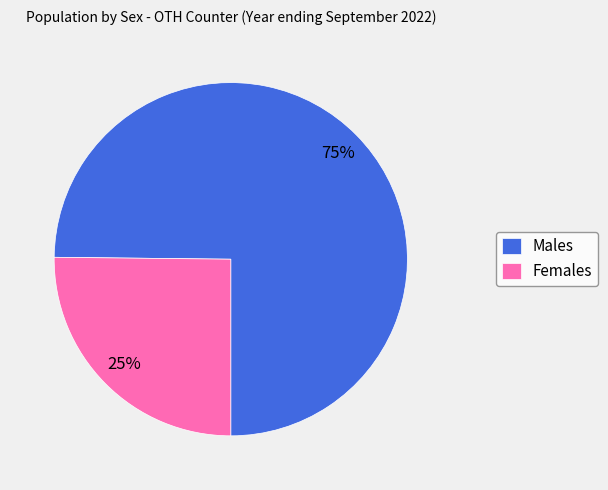

The Females slice represents 34% of the pie. True or false?

False